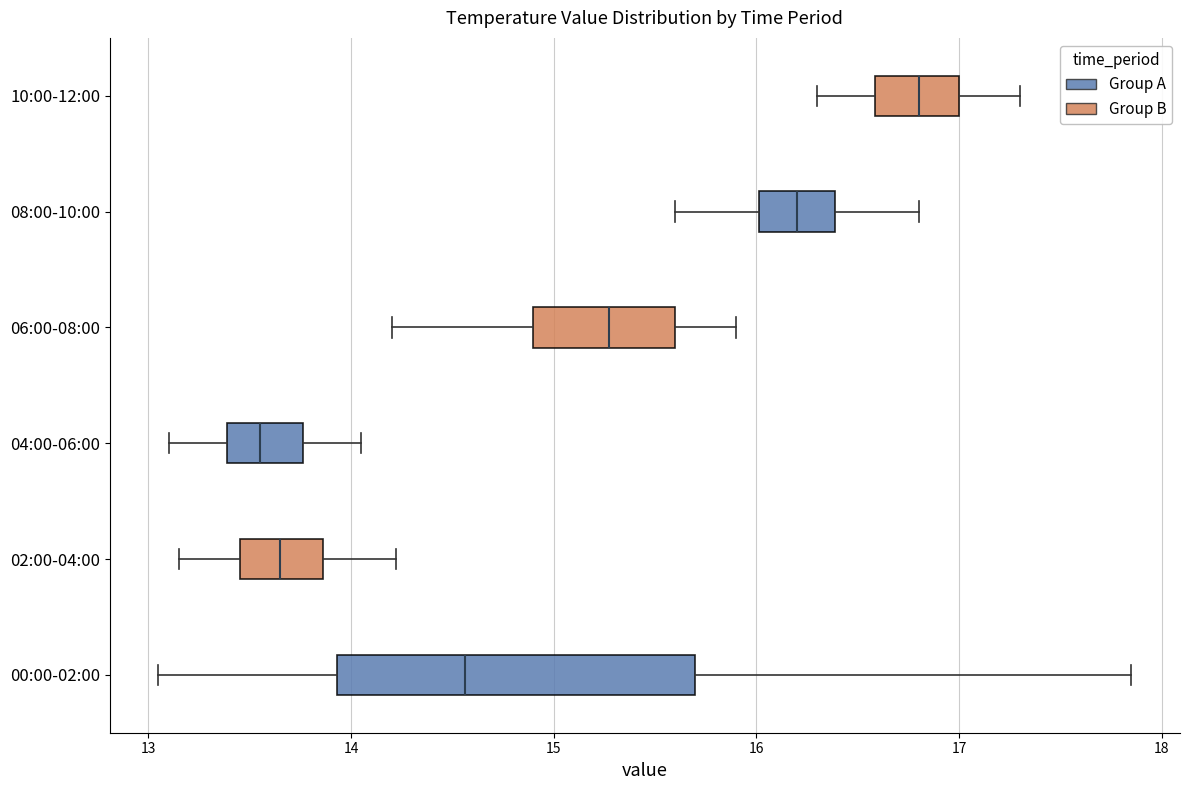

Reading bottom to top, transcribe this box plot: for each box, give where its median line is, the range the box spans, and where its two whiskers end, as read against the x-axis. The values are not printed on the chart, so give them approximately, as read against the axis.

00:00-02:00: median 14.6, box 13.9 to 15.7, whiskers 13.1 to 17.9
02:00-04:00: median 13.7, box 13.5 to 13.9, whiskers 13.2 to 14.2
04:00-06:00: median 13.6, box 13.4 to 13.8, whiskers 13.1 to 14.1
06:00-08:00: median 15.3, box 14.9 to 15.6, whiskers 14.2 to 15.9
08:00-10:00: median 16.2, box 16.0 to 16.4, whiskers 15.6 to 16.8
10:00-12:00: median 16.8, box 16.6 to 17.0, whiskers 16.3 to 17.3